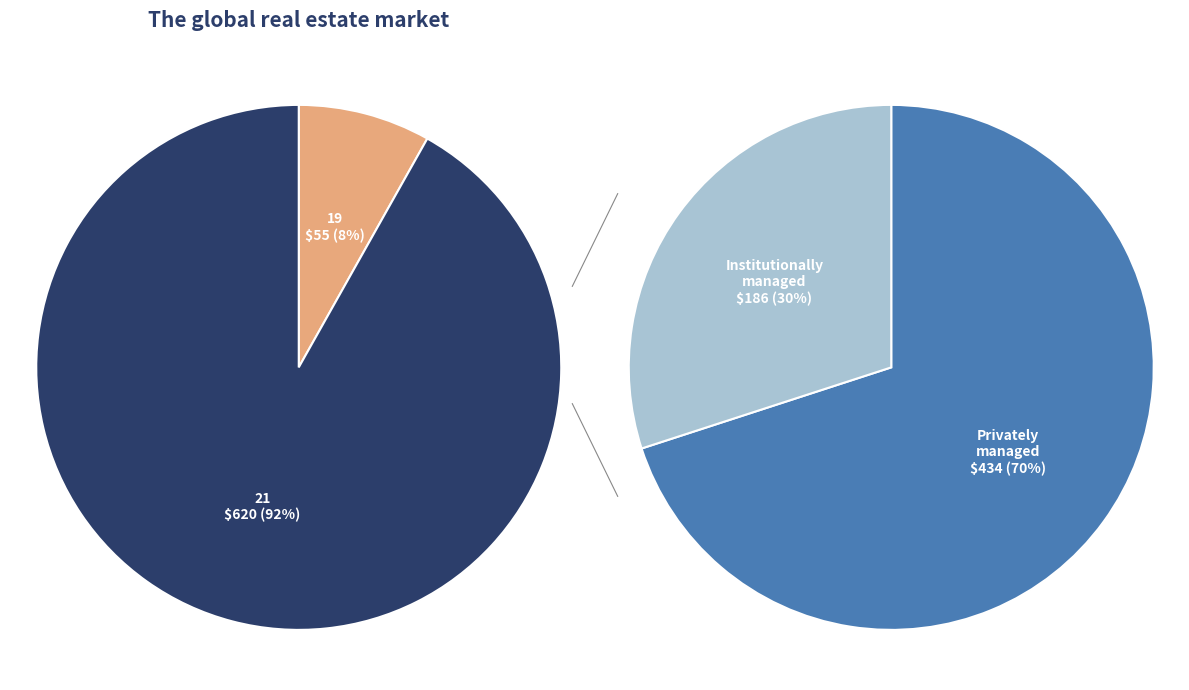

Is it true that 21 is 99% of the pie?

False